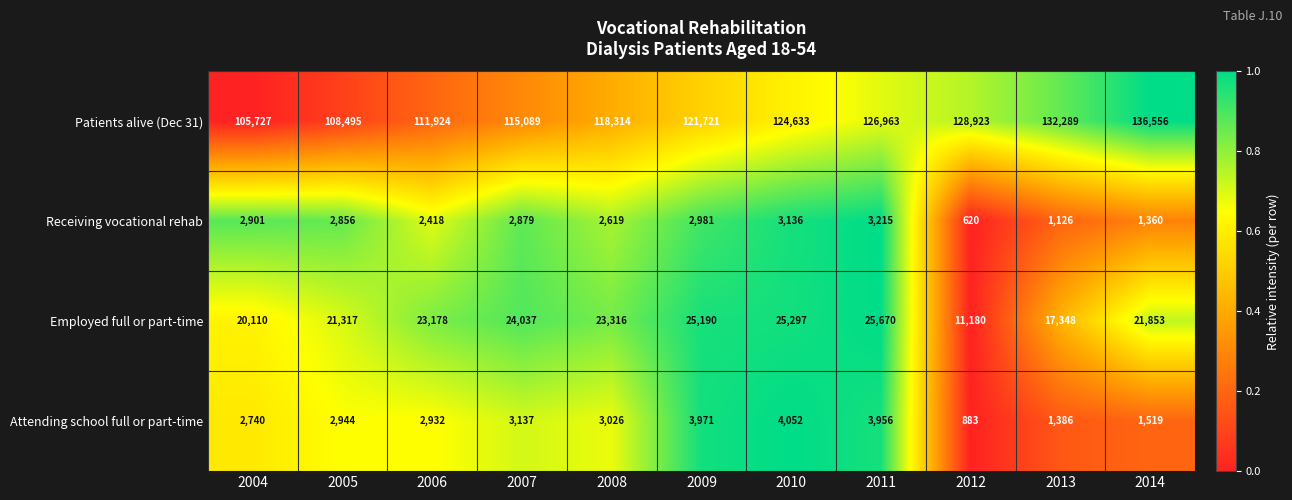

How many series are shown in this chart?

4